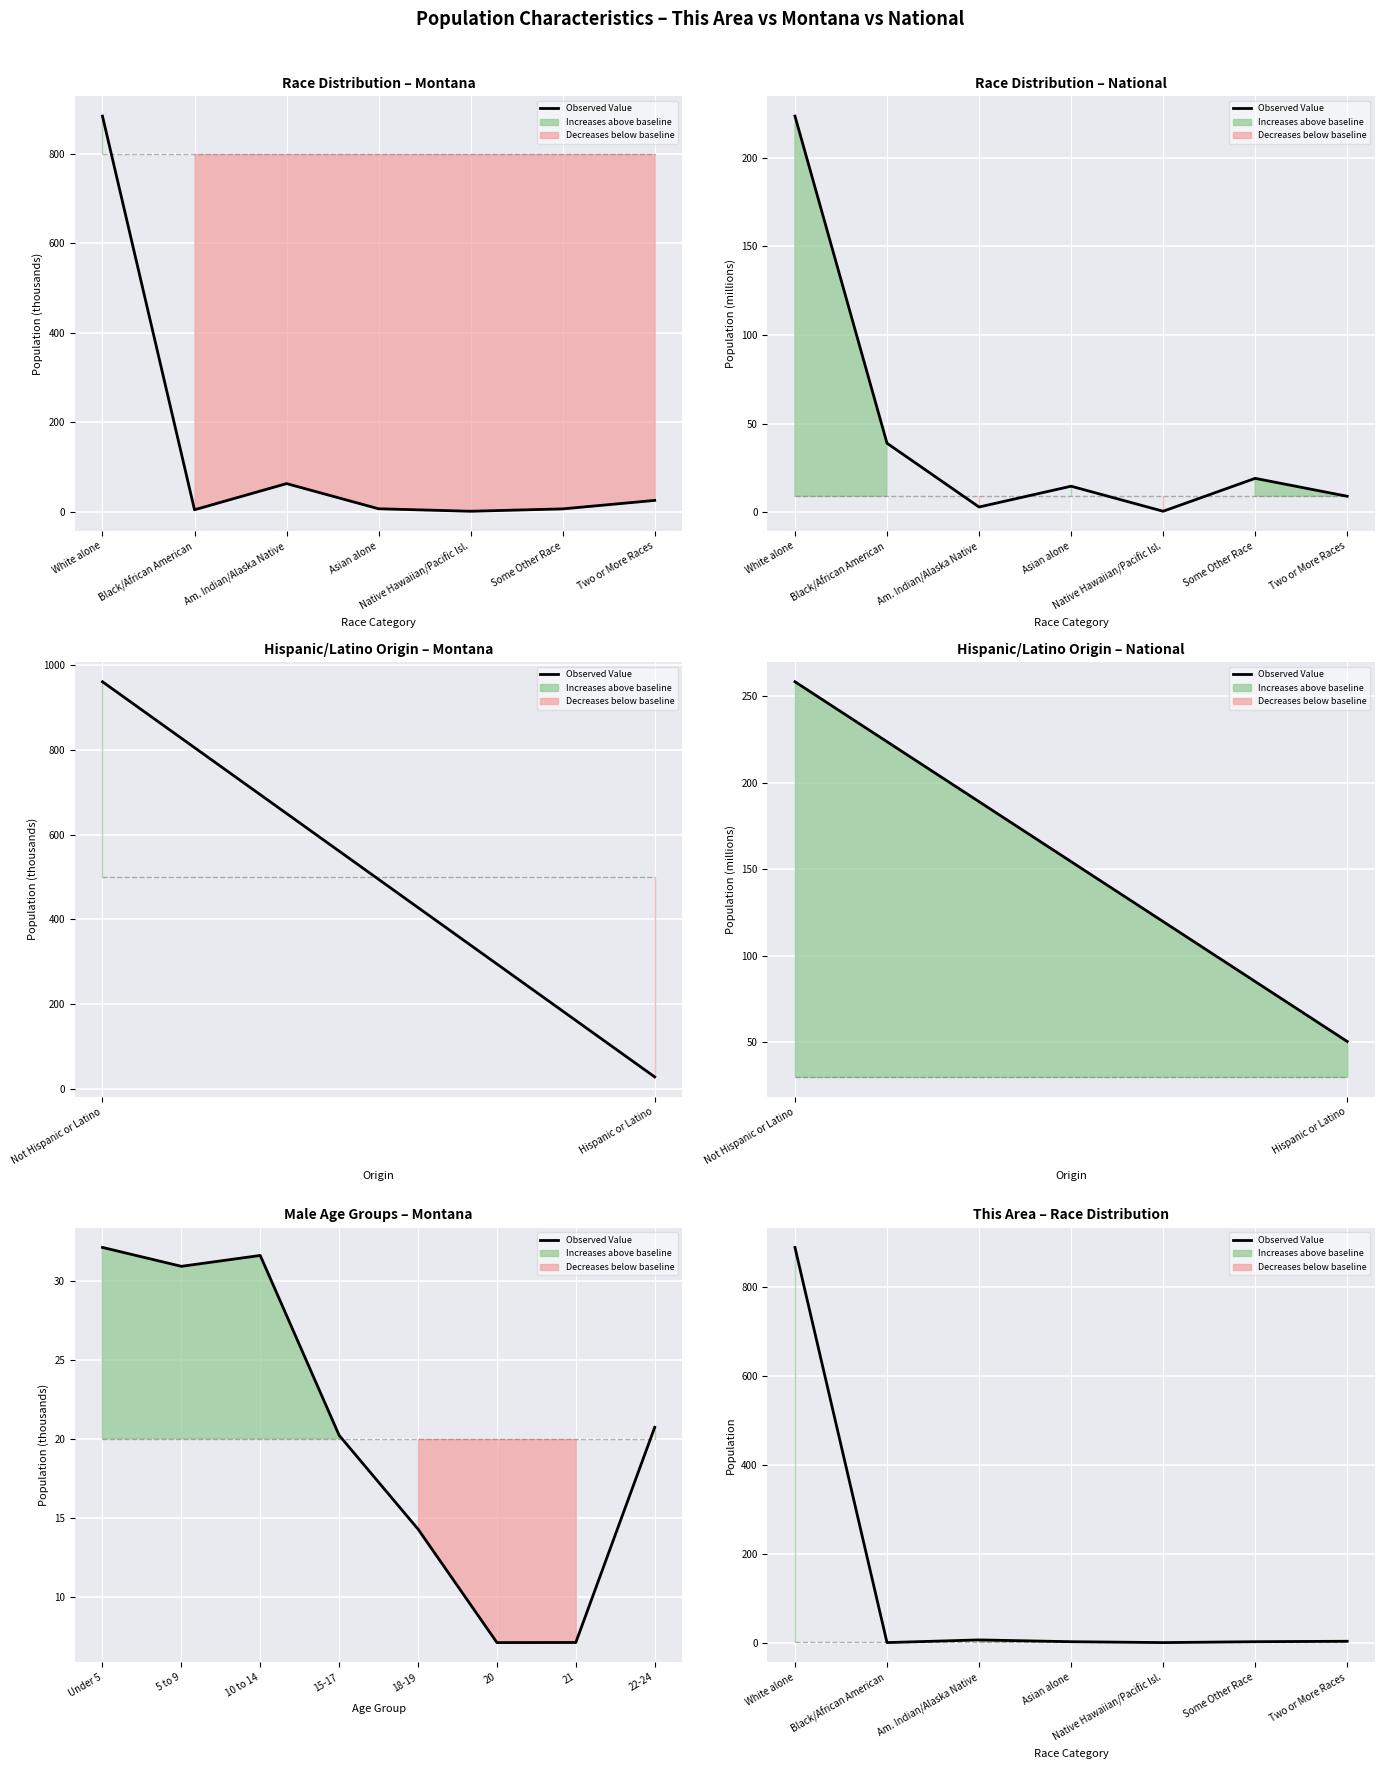

List the labels in order of value, smallest first.

Black/African American, Native Hawaiian/Pacific Isl., Asian alone, Some Other Race, Two or More Races, Am. Indian/Alaska Native, White alone